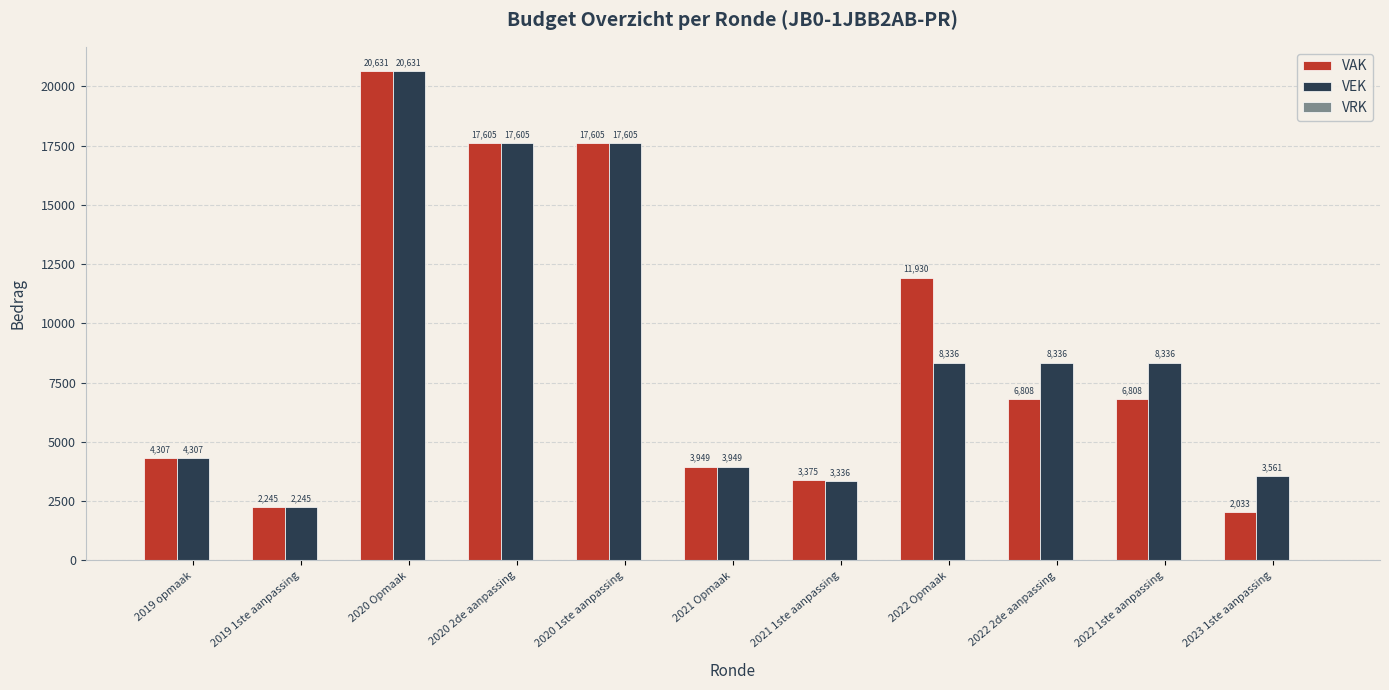

What is the total value across all series at 2019 opmaak?

8614